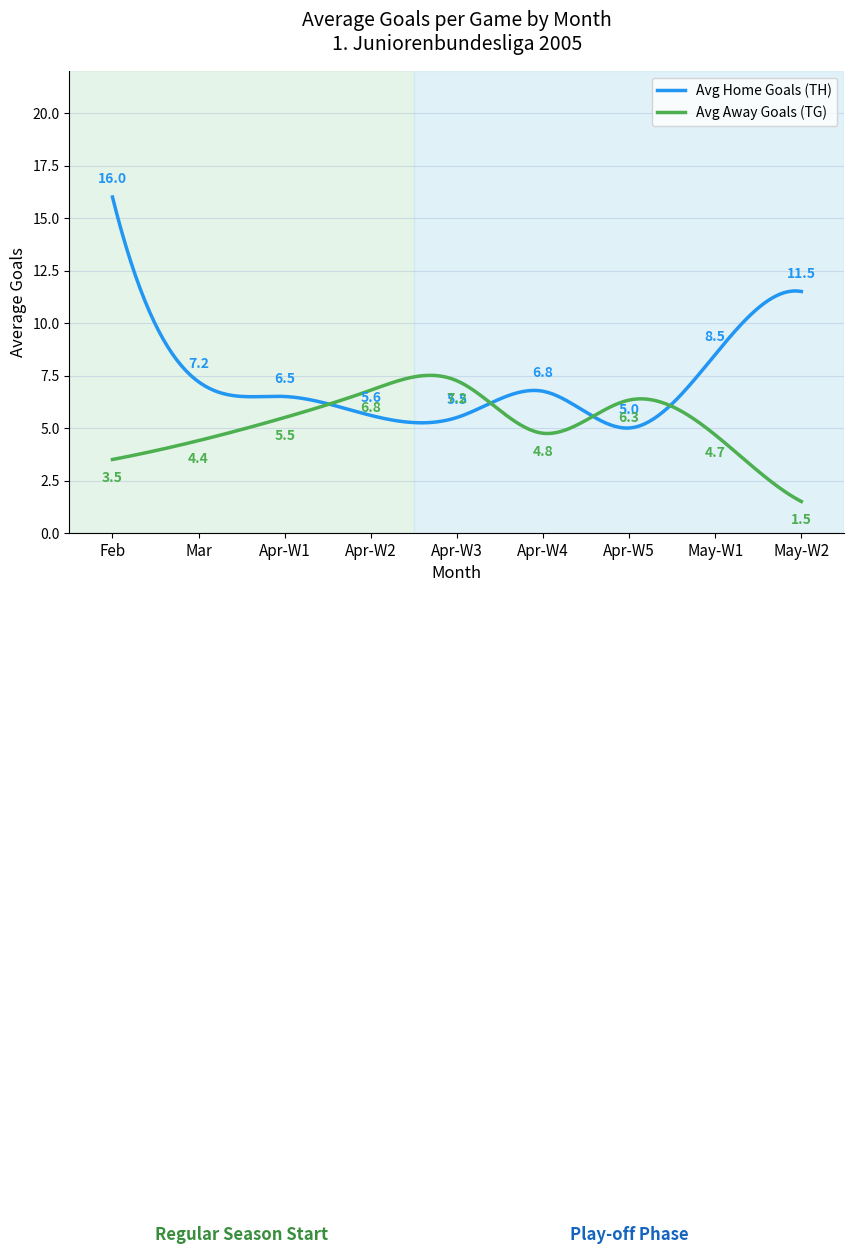

True or false: Avg Home Goals (TH) has more than 0 interior local peaks.

True